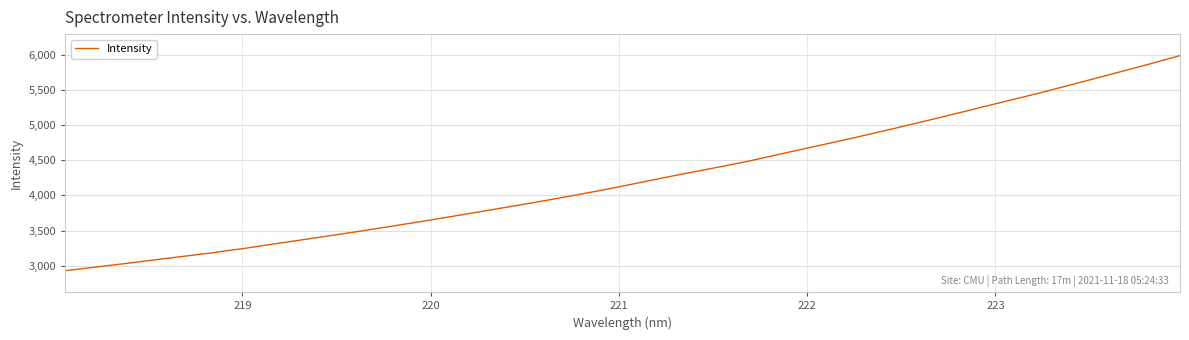

What is the greatest value displayed?

5988.8